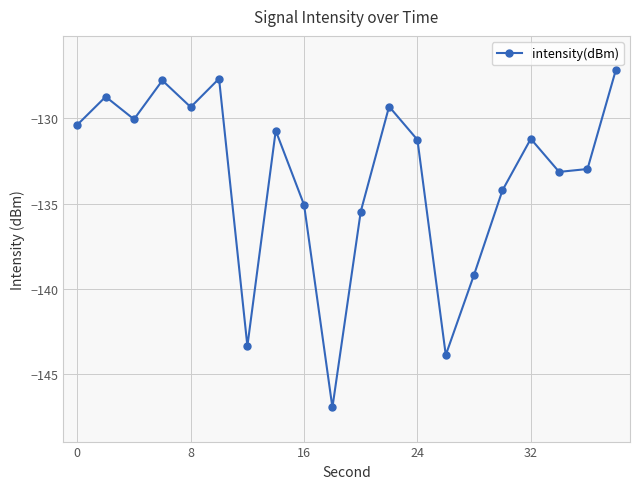

How many lines are shown in the chart?

1